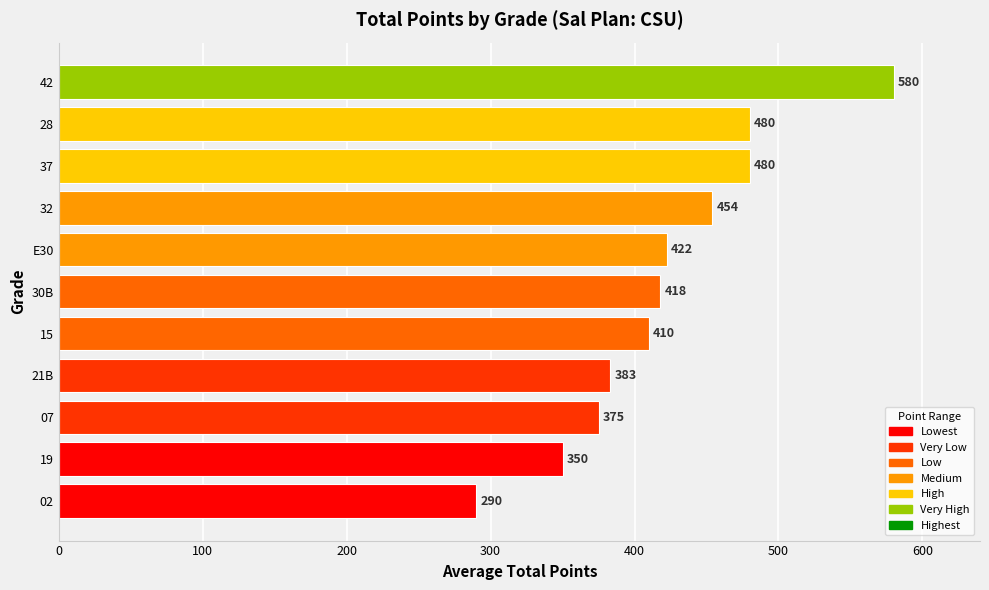

Read the value at 15.

410.0